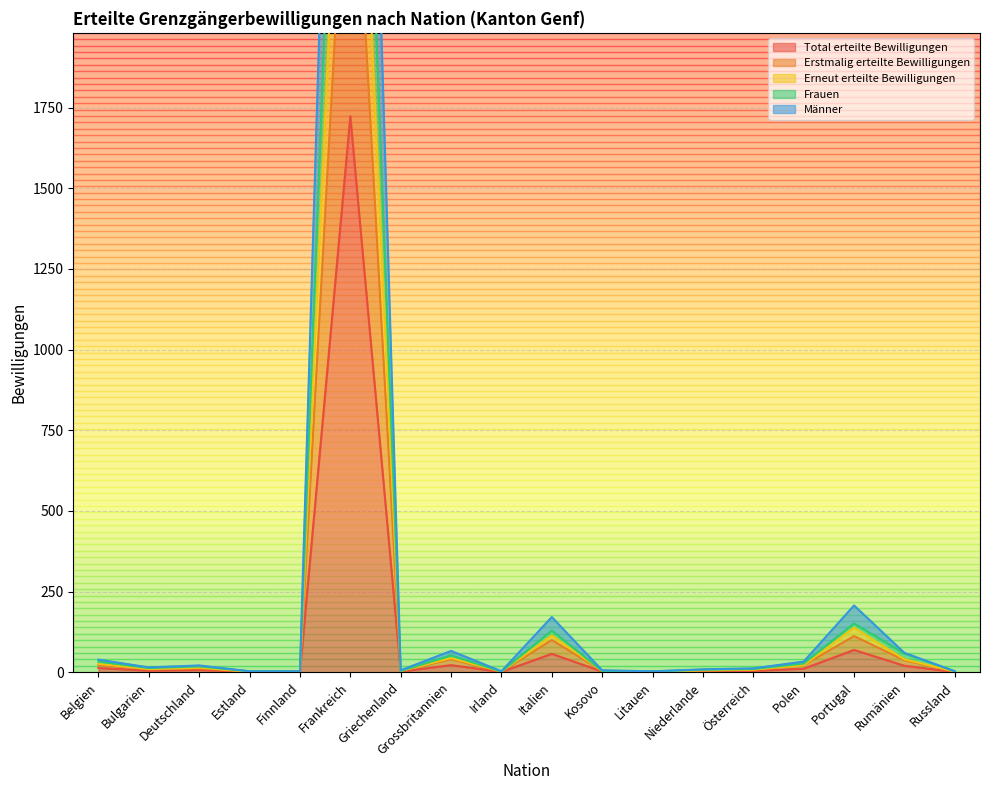

What is the value of the Total erteilte Bewilligungen point at the 2nd from the left?

5